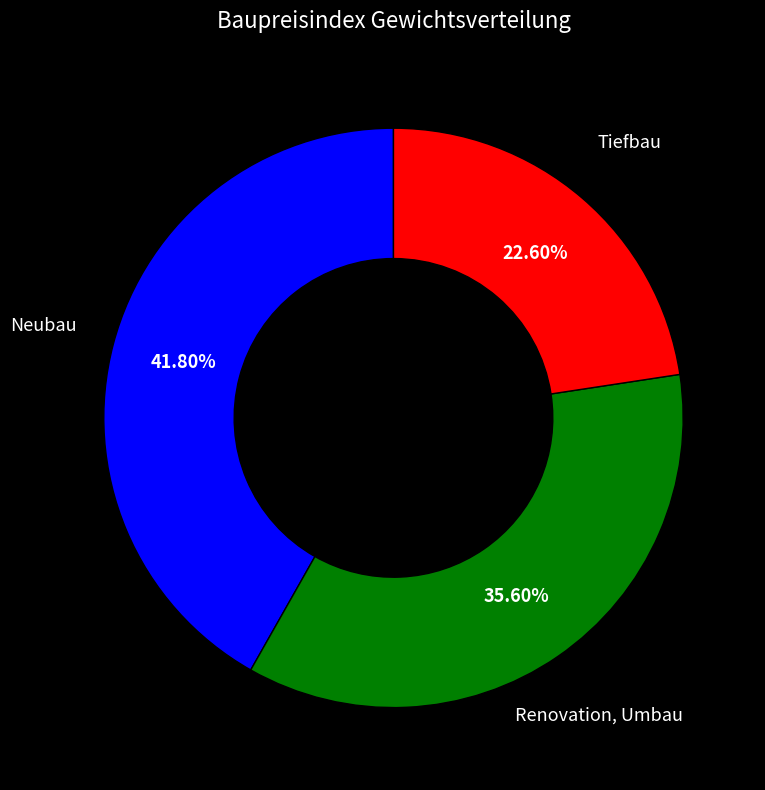

How many slices are in this pie chart?

3